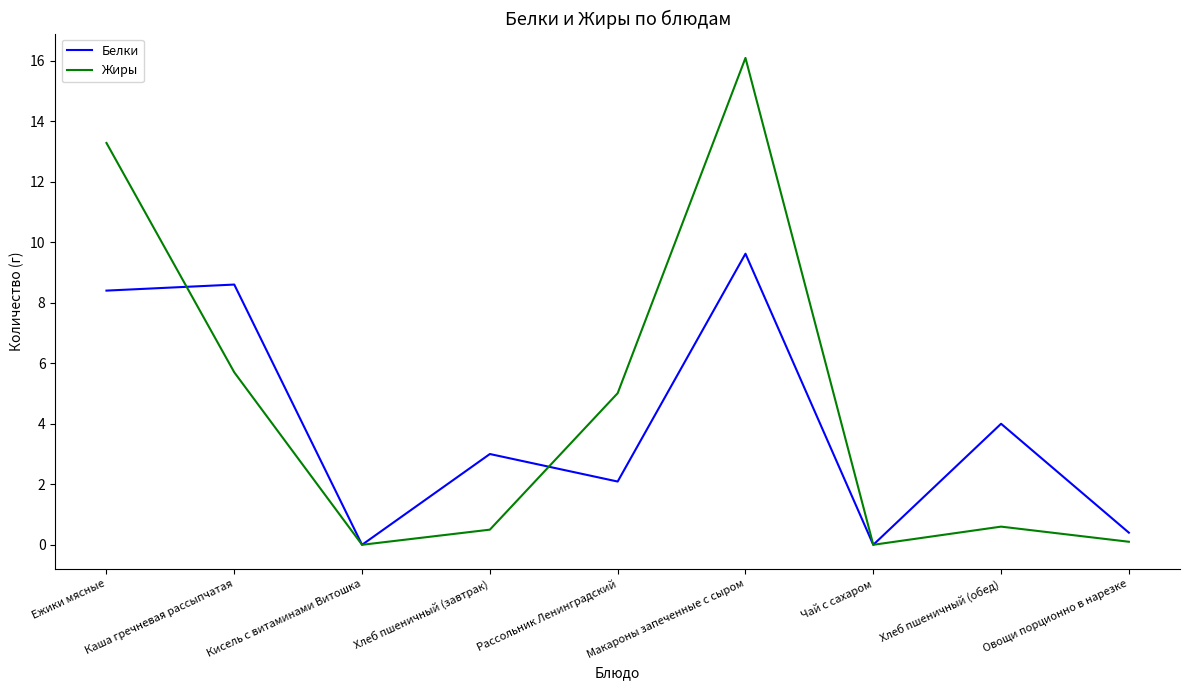

What position from the left is Хлеб пшеничный (завтрак)?

4